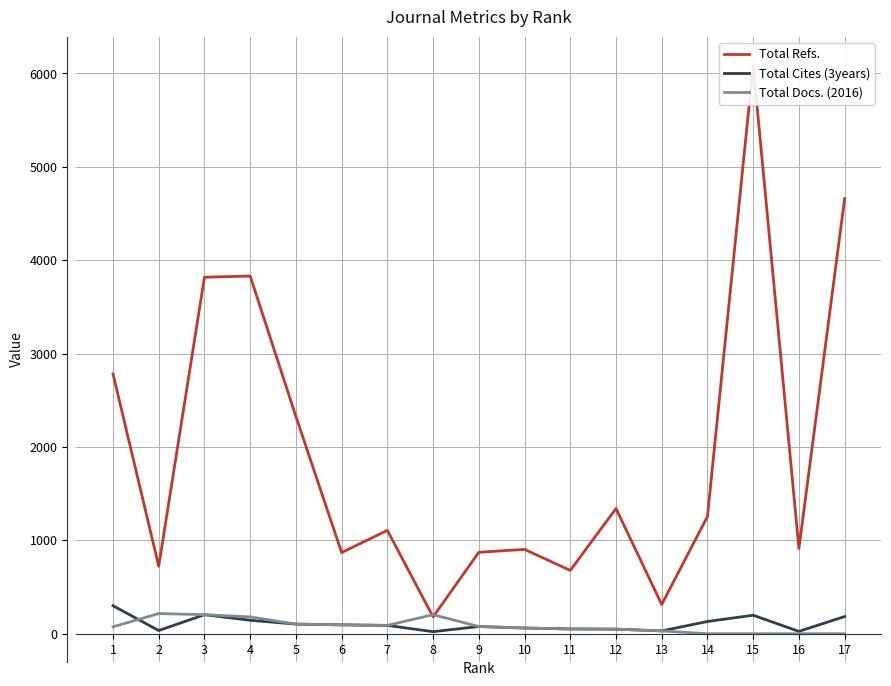

What is the difference between the maximum and minimum values in the Total Cites (3years) series?

278